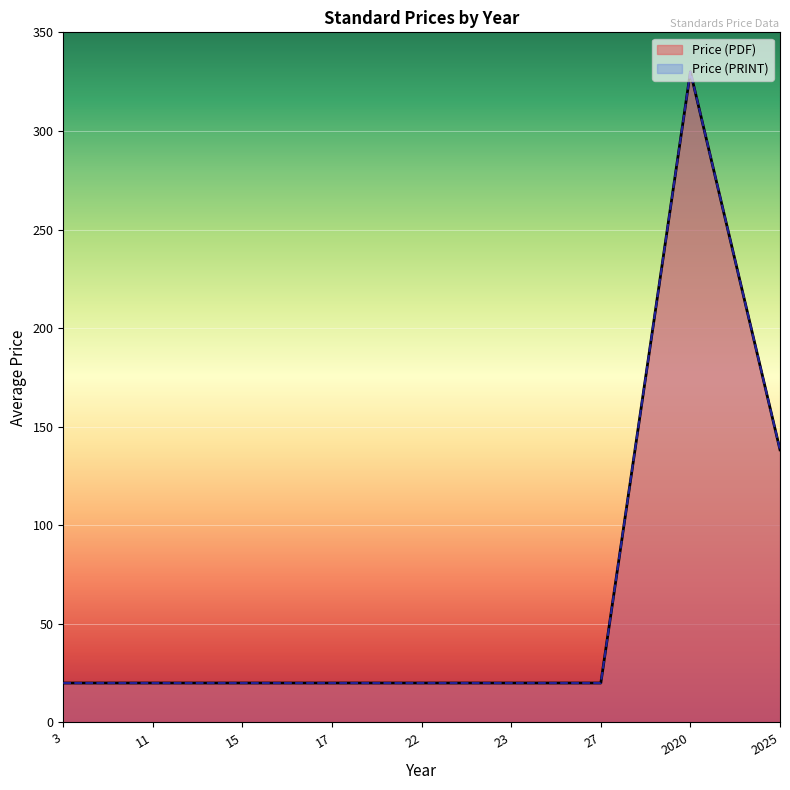

What is the label of the 39th point from the left?

2025